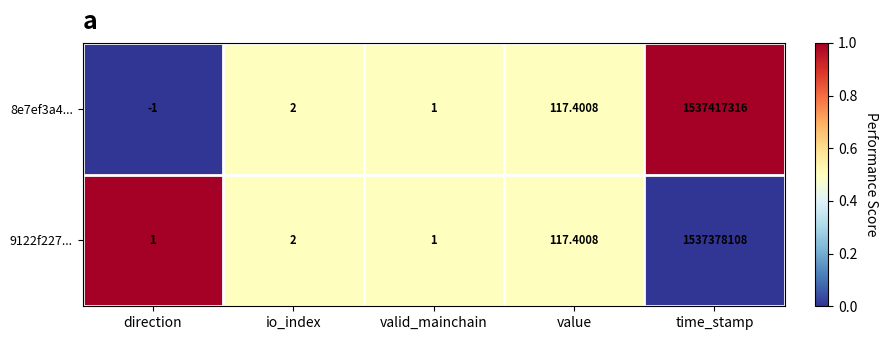

Which series has the widest spread of values?

8e7ef3a4...